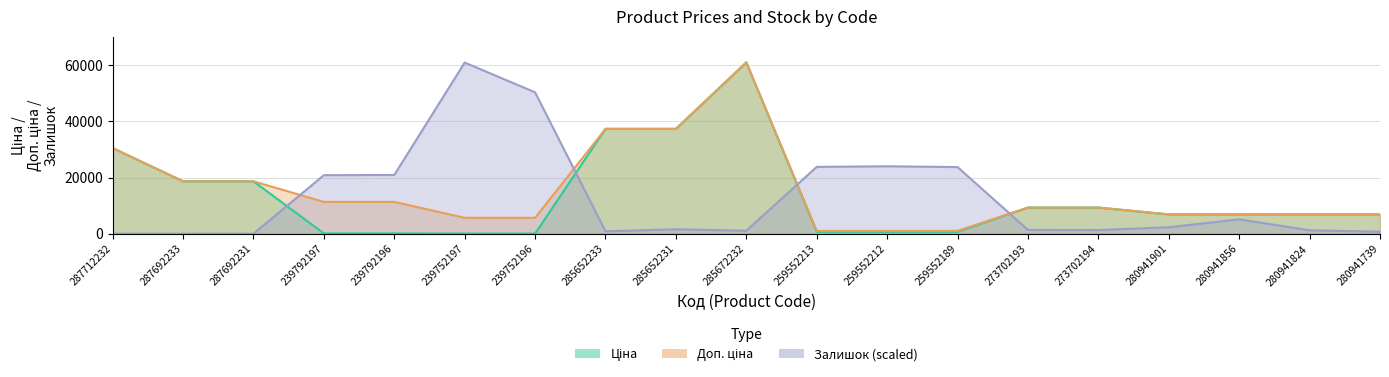

True or false: Доп. ціна has more than 0 interior local peaks.

True